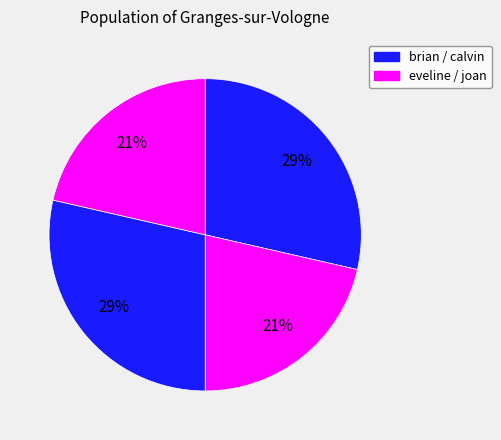

Does any single category account for the majority?

No